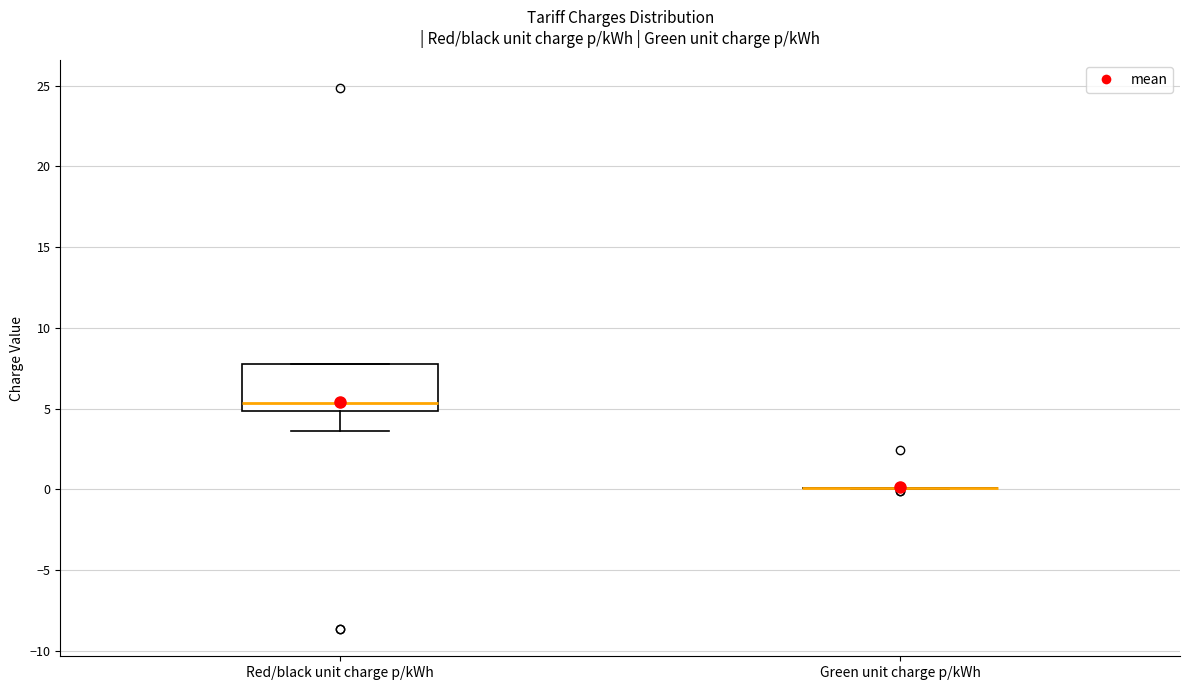

Reading left to right, transcribe this box plot: for each box, give where its median line is, the range the box spans, and where its two whiskers end, as read against the y-axis. The values are not printed on the chart, so give them approximately, as read against the axis.

Red/black unit charge p/kWh: median 5.5, box 5.0 to 8.0, whiskers 3.5 to 8.0
Green unit charge p/kWh: box collapsed to a line at 0.0, whiskers 0.0 to 0.0